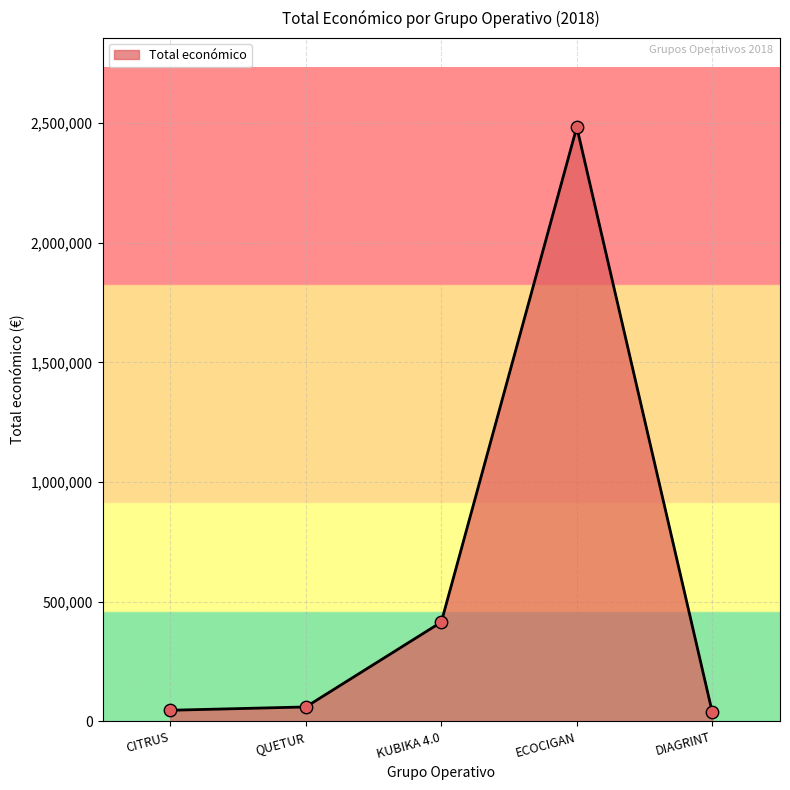

What is the ratio of the value at KUBIKA 4.0 to the value at DIAGRINT?

10.9